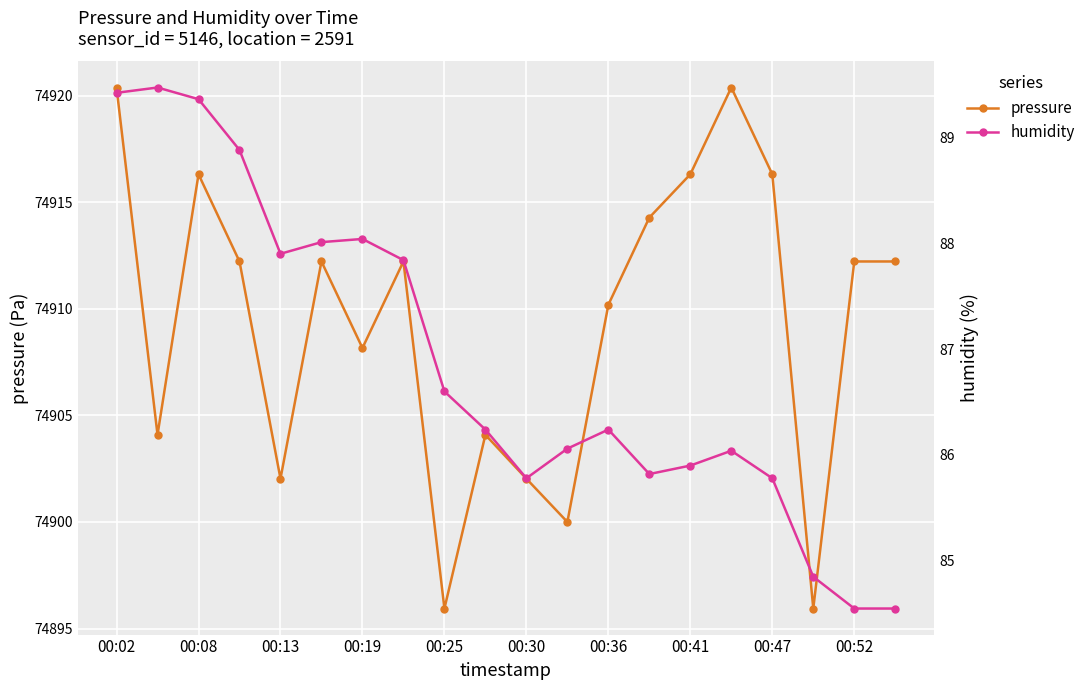

Is it true that pressure equals 123987.5 at 00:25?

False